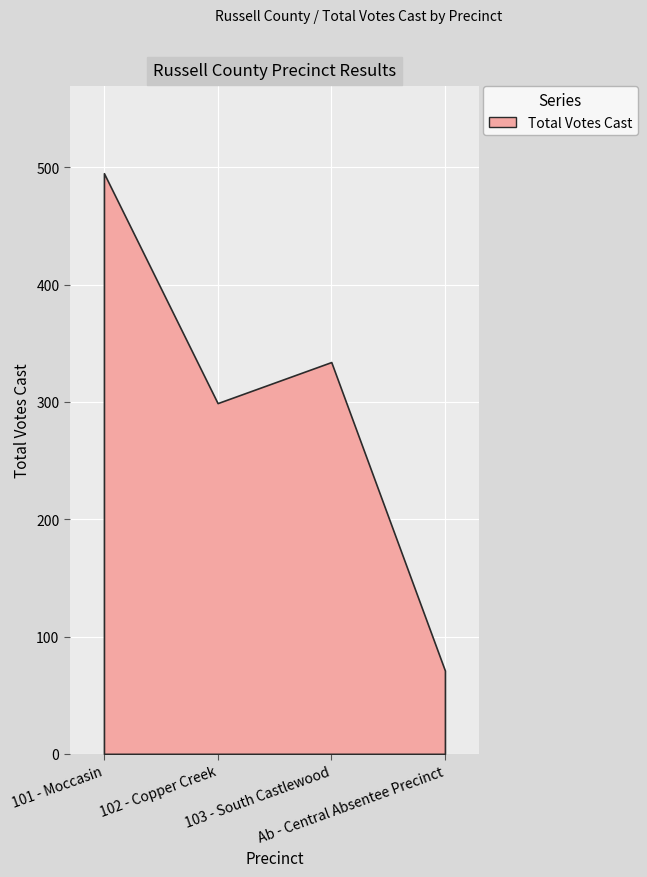

True or false: there are more than 2 points higher than both neighbors.

False